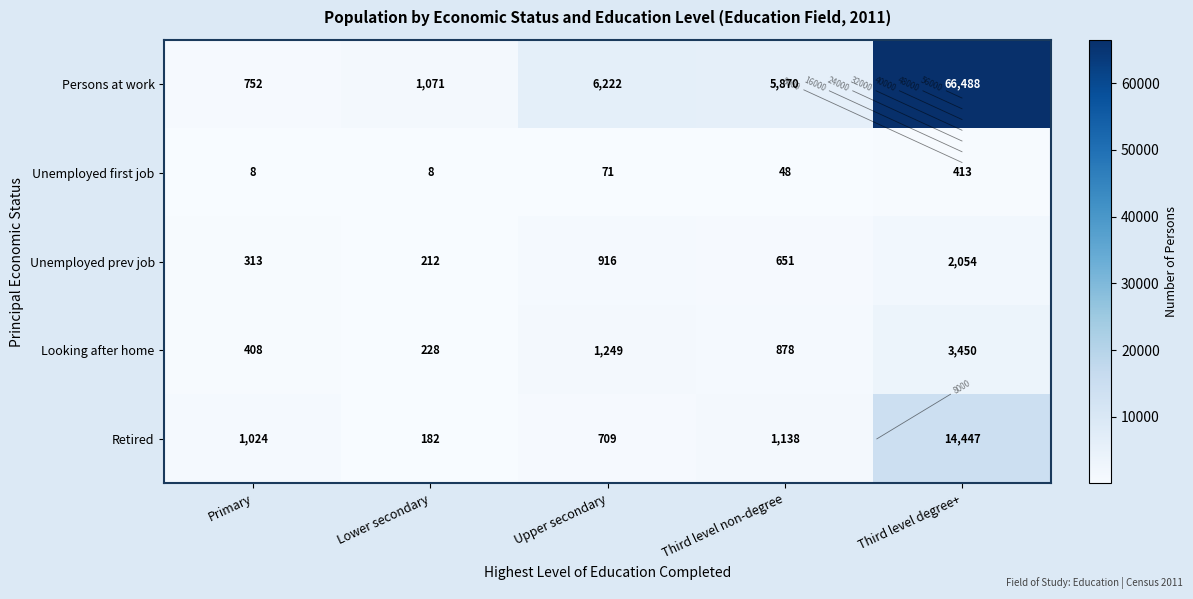

At Upper secondary, list the series in order from largest to smallest.

Persons at work, Looking after home, Unemployed prev job, Retired, Unemployed first job